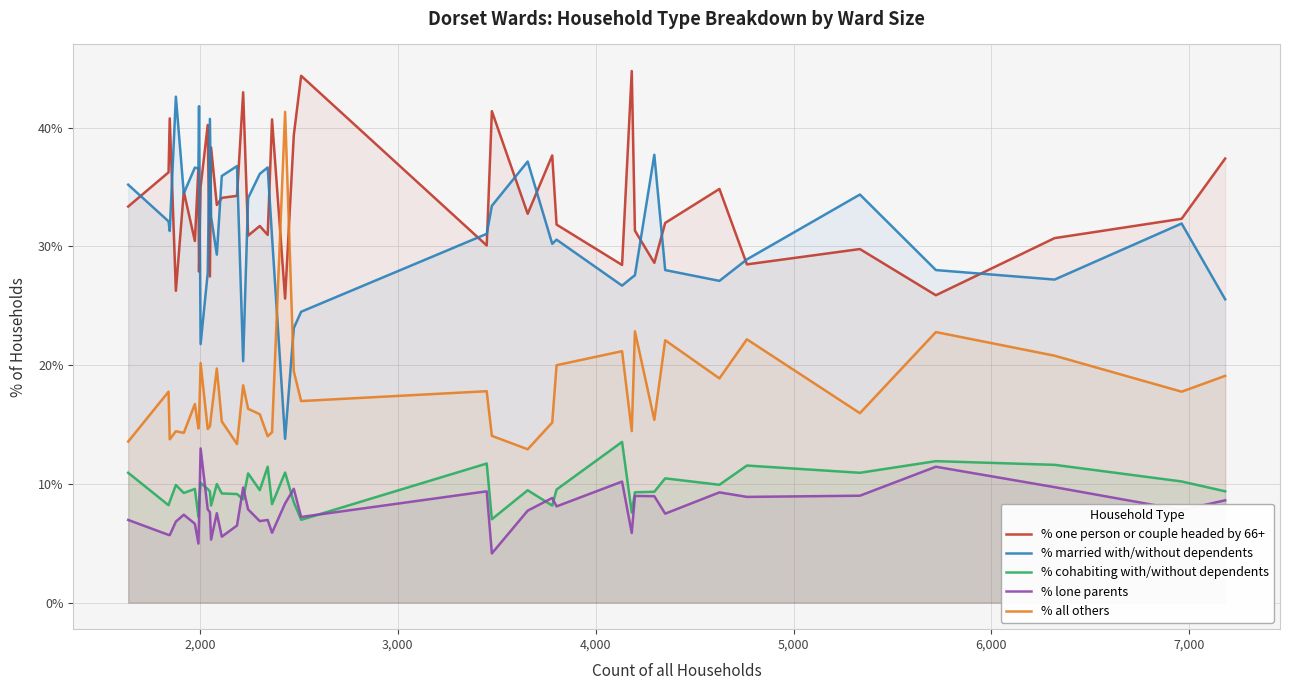

True or false: % all others and % cohabiting with/without dependents cross at least once.

False